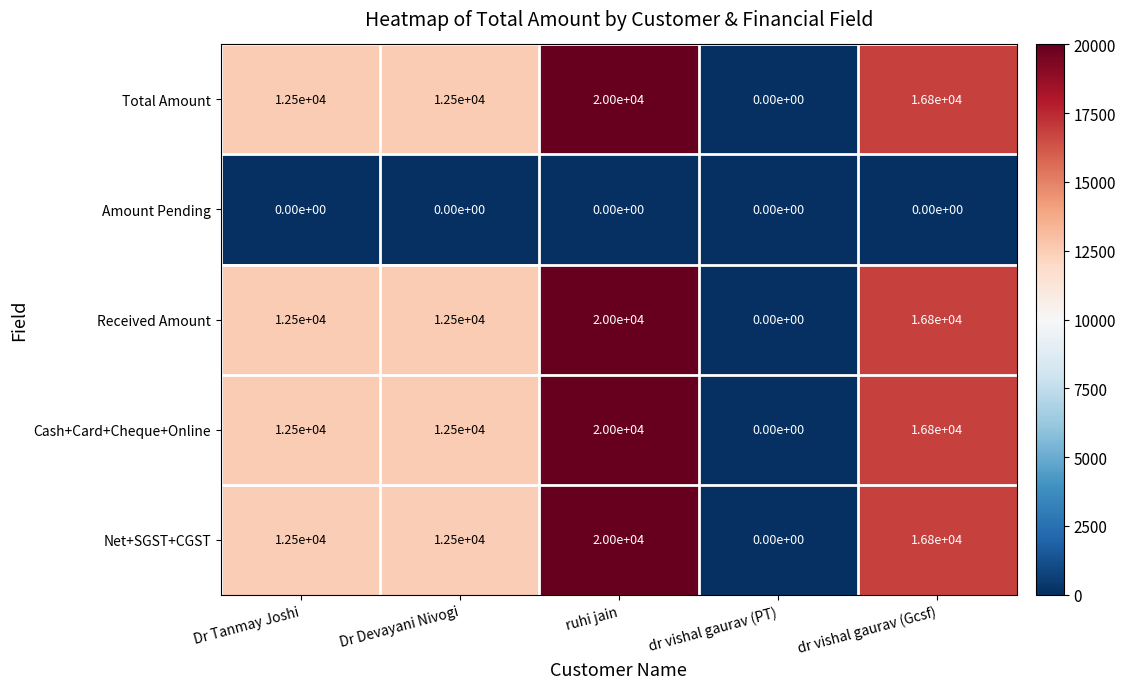

What is the spread (max minus min) of values at Dr Devayani Nivogi?

12500